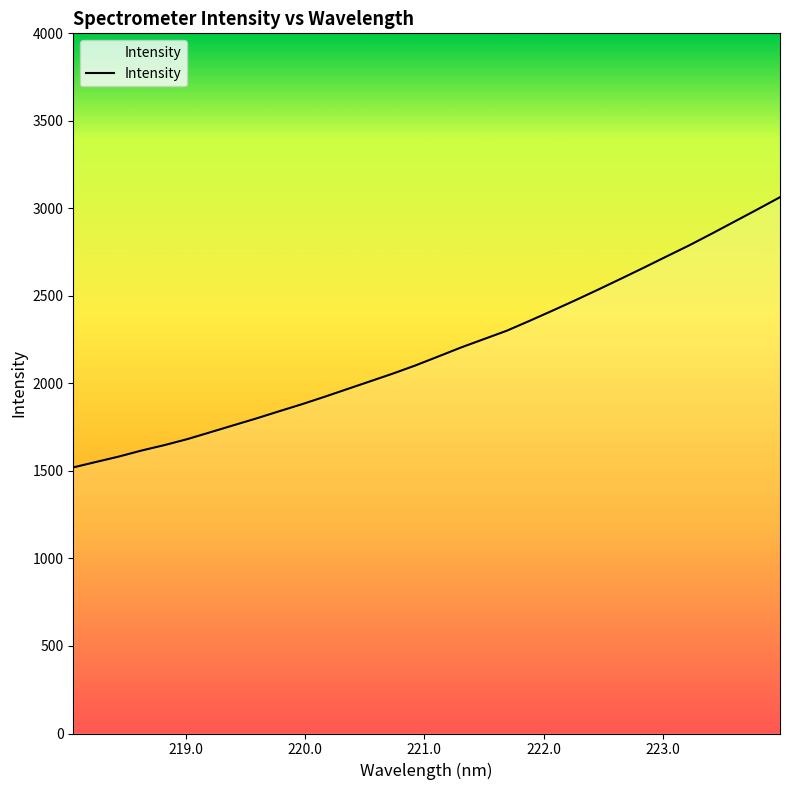

What is the maximum value shown in the chart?

3063.9